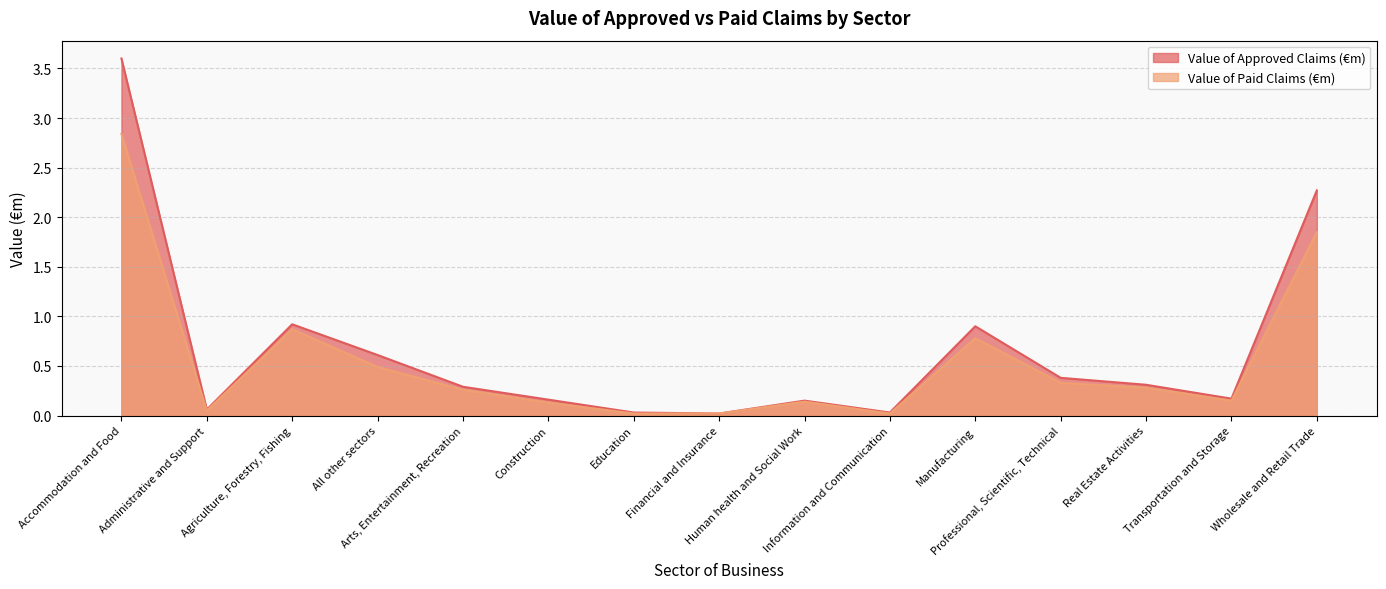

What position from the right is All other sectors?

12